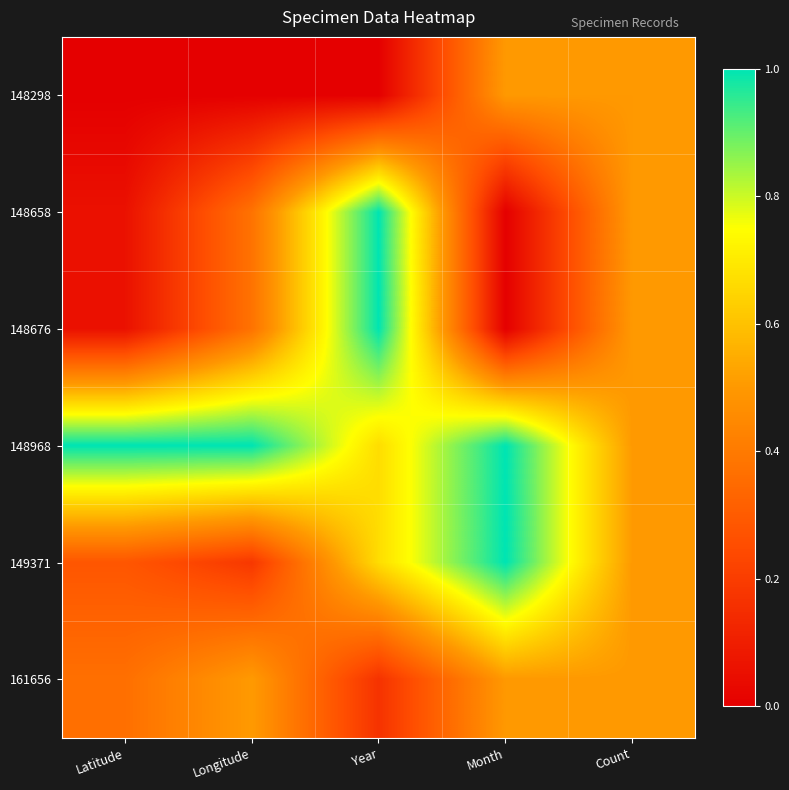

Count the number of categories in the chart.

5